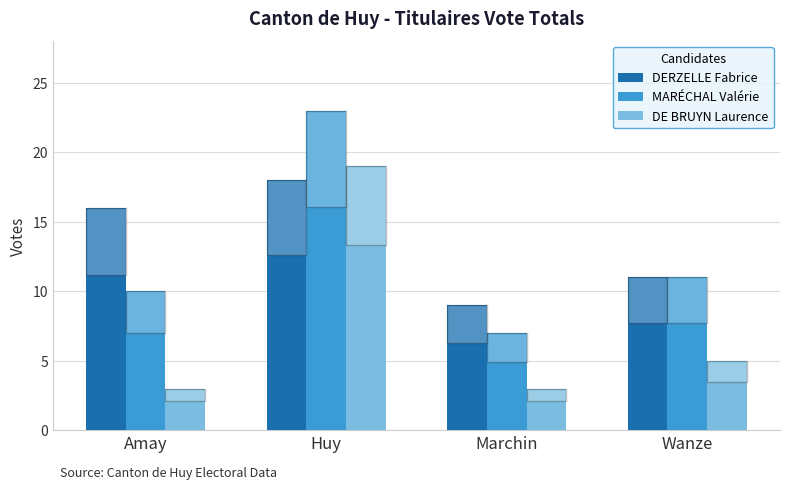

What value does the MARÉCHAL Valérie series have at Marchin?

7